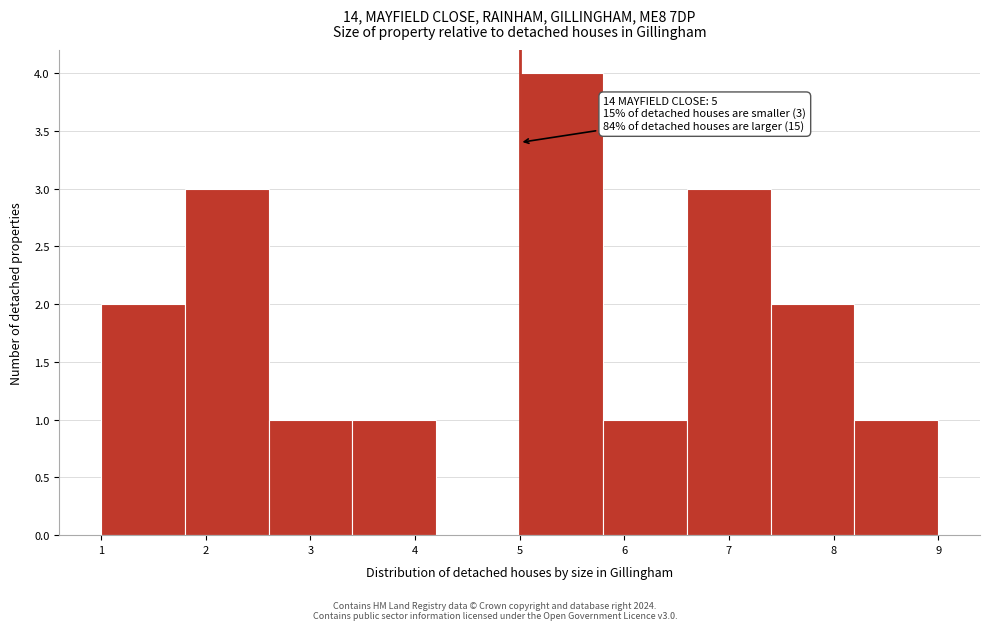

Which range on the x-axis has the tallest bar?

5.0 to 5.8